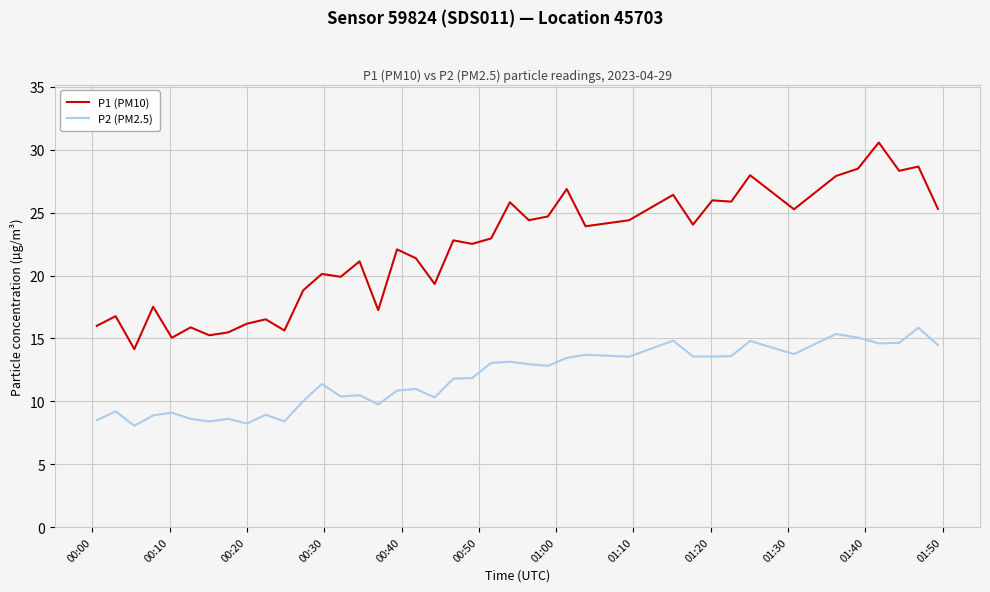

What is the maximum value shown in the chart?

30.6